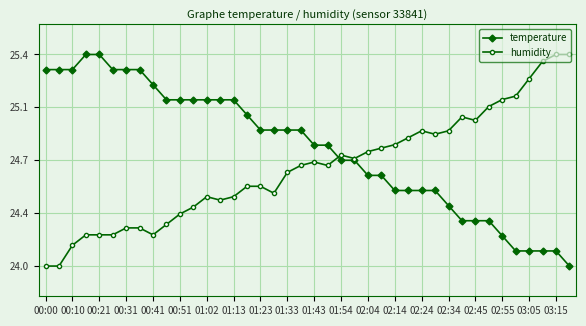

What are all the series names shown in the legend?

temperature, humidity